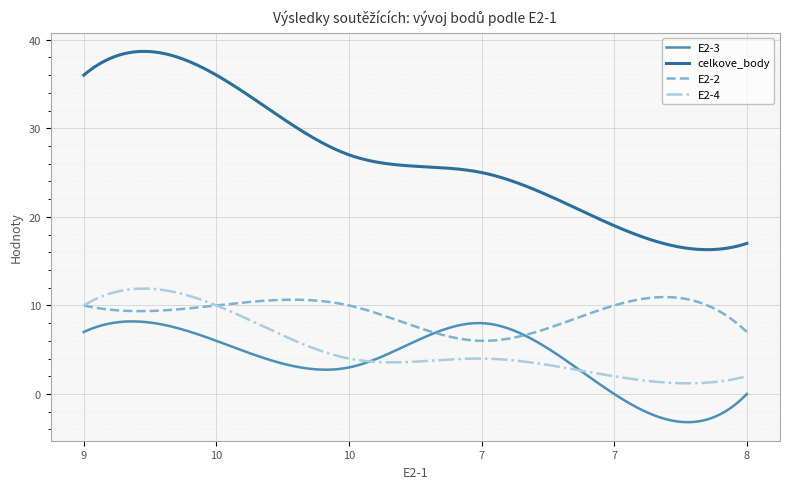

What is the highest value of the celkove_body series?

38.7